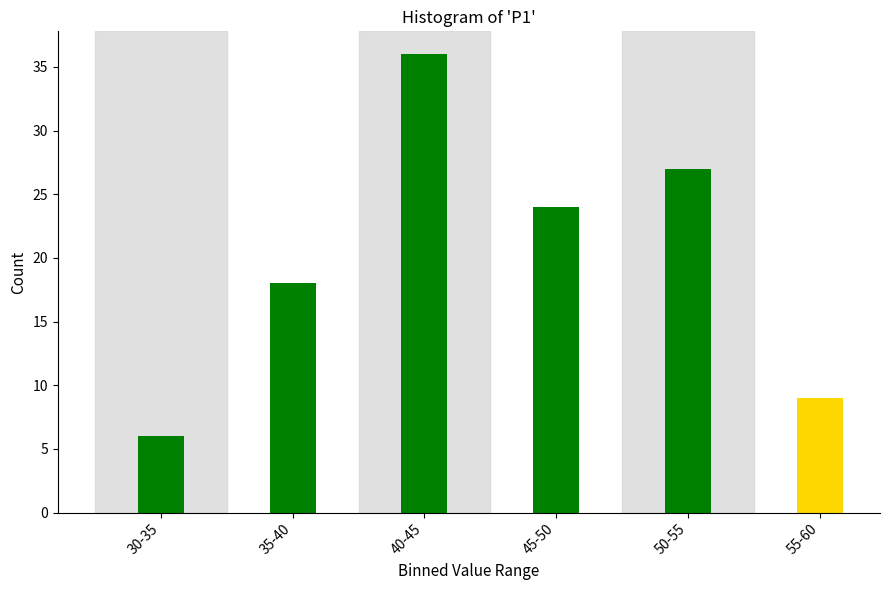

Reading left to right, extract all data points from this chart.

30-35=6	35-40=18	40-45=36	45-50=24	50-55=27	55-60=9